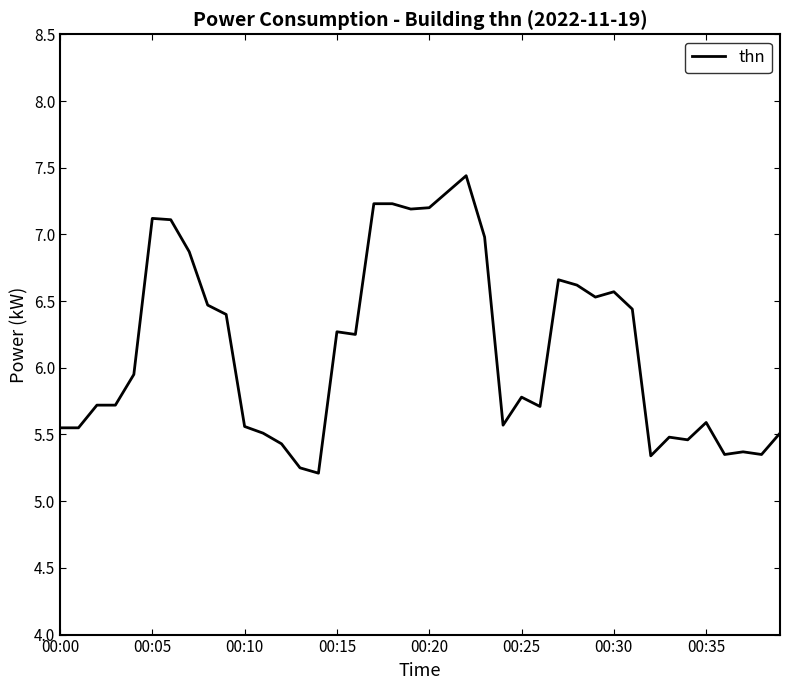

How many lines are shown in the chart?

1